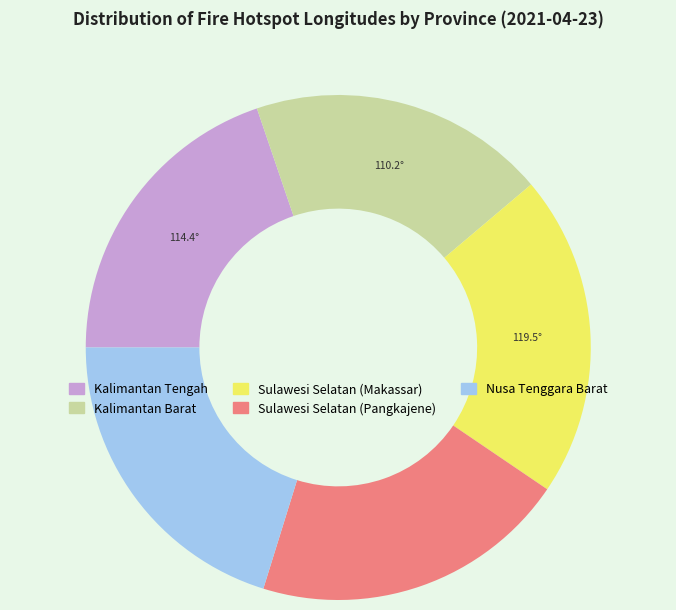

True or false: Nusa Tenggara Barat accounts for 25% of the total.

False